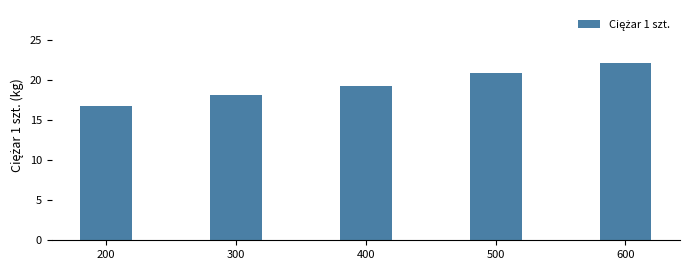

List the labels in order of value, largest first.

600, 500, 400, 300, 200